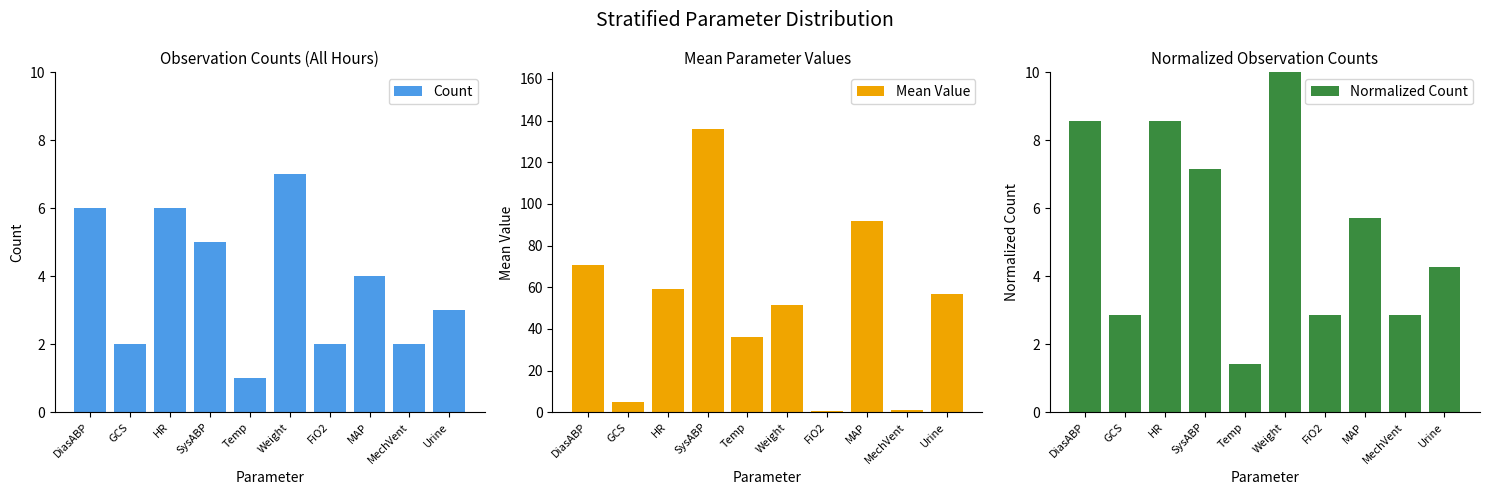

The Mean Value series shows 0.4 at FiO2. True or false?

True